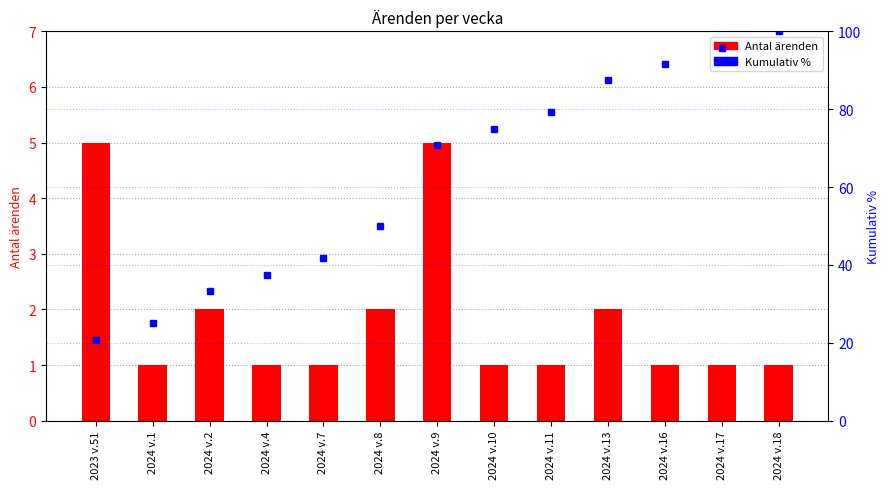

List the series in order of their overall mean, lowest first.

Antal ärenden, Kumulativ %